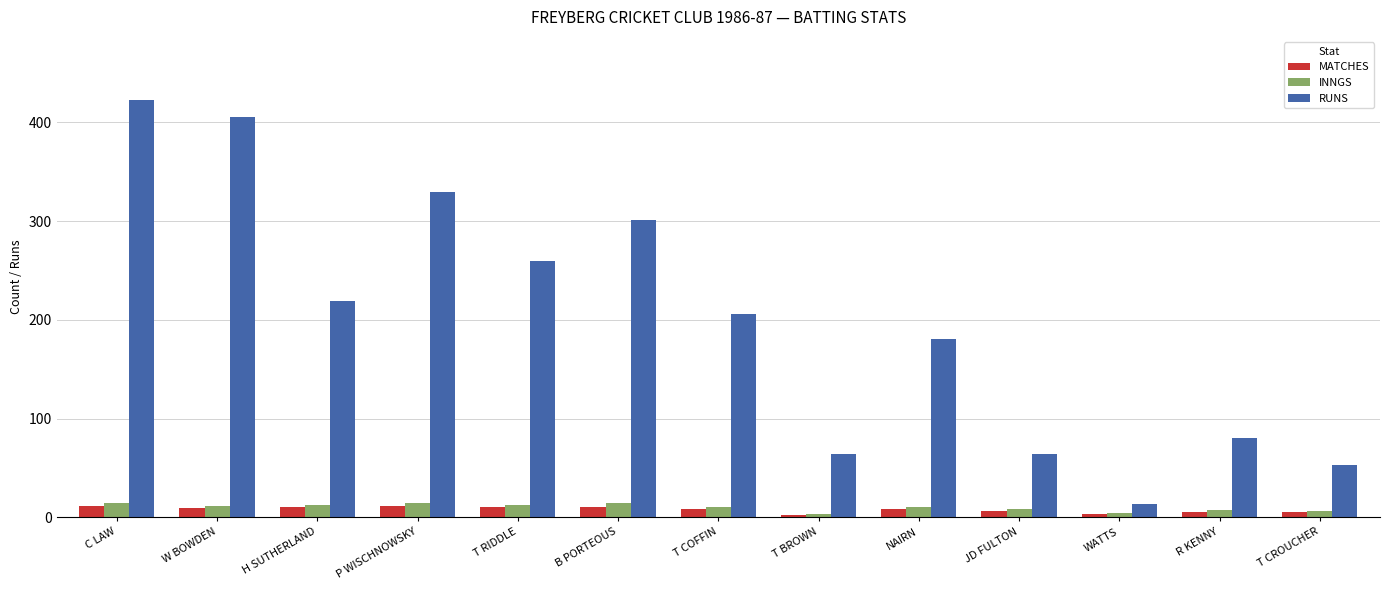

What are all the series names shown in the legend?

MATCHES, INNGS, RUNS